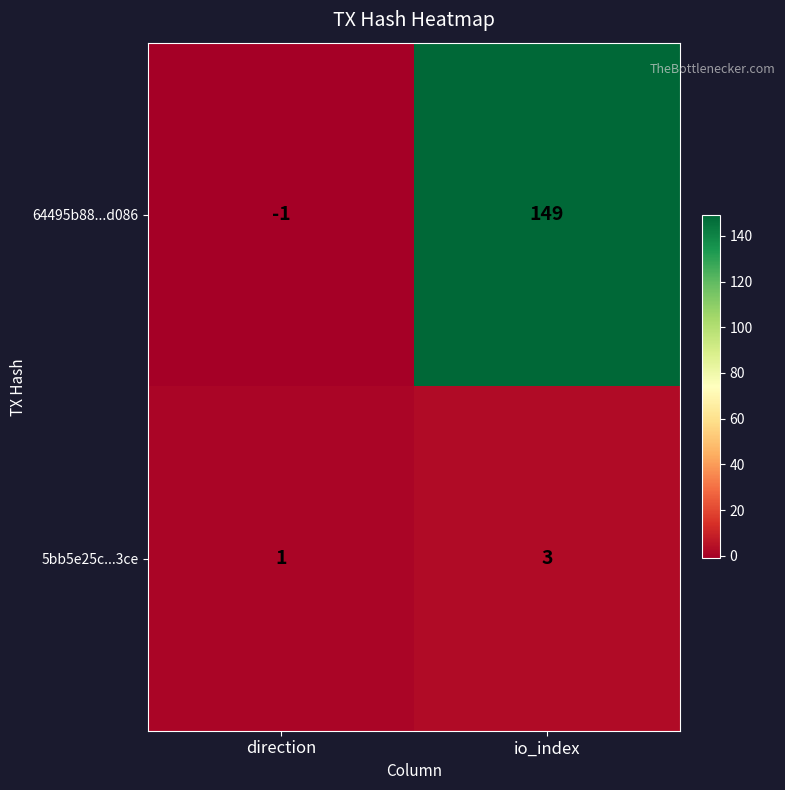

What is the greatest value displayed?

149